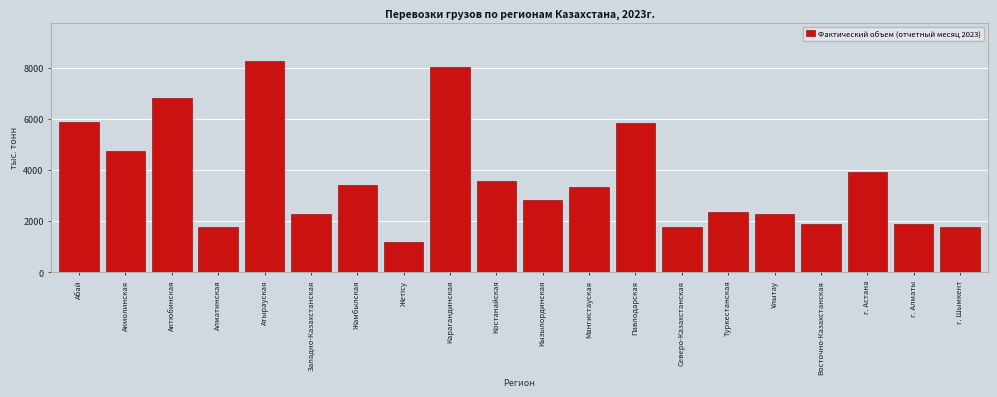

What is the change in value from Западно-Казахстанская to Восточно-Казахстанская?

-397.5